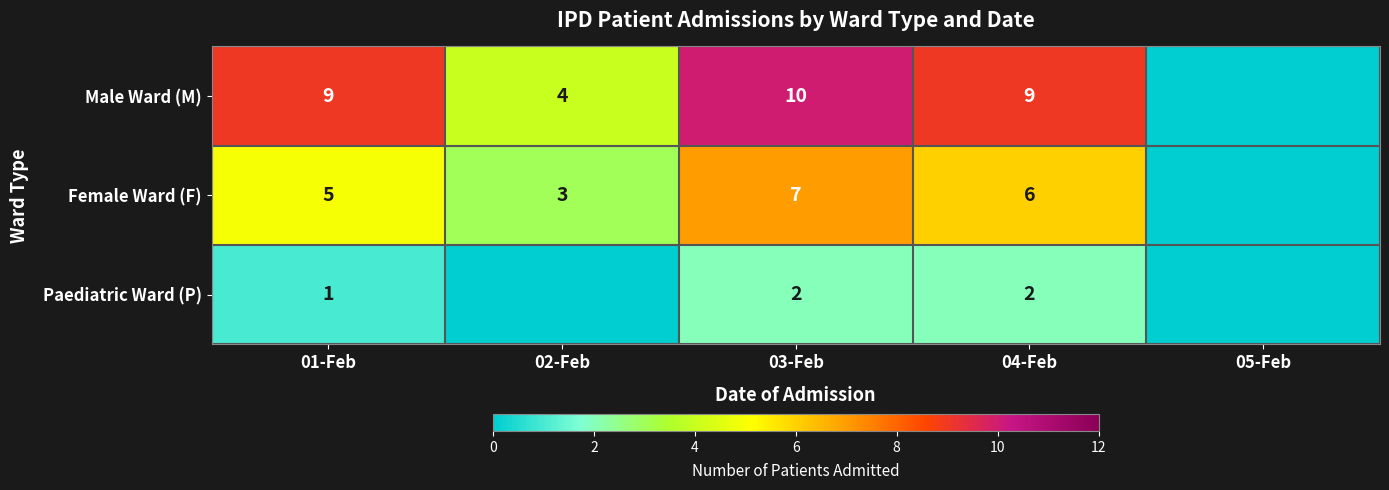

The value of Female Ward (F) at 04-Feb is 3. True or false?

False